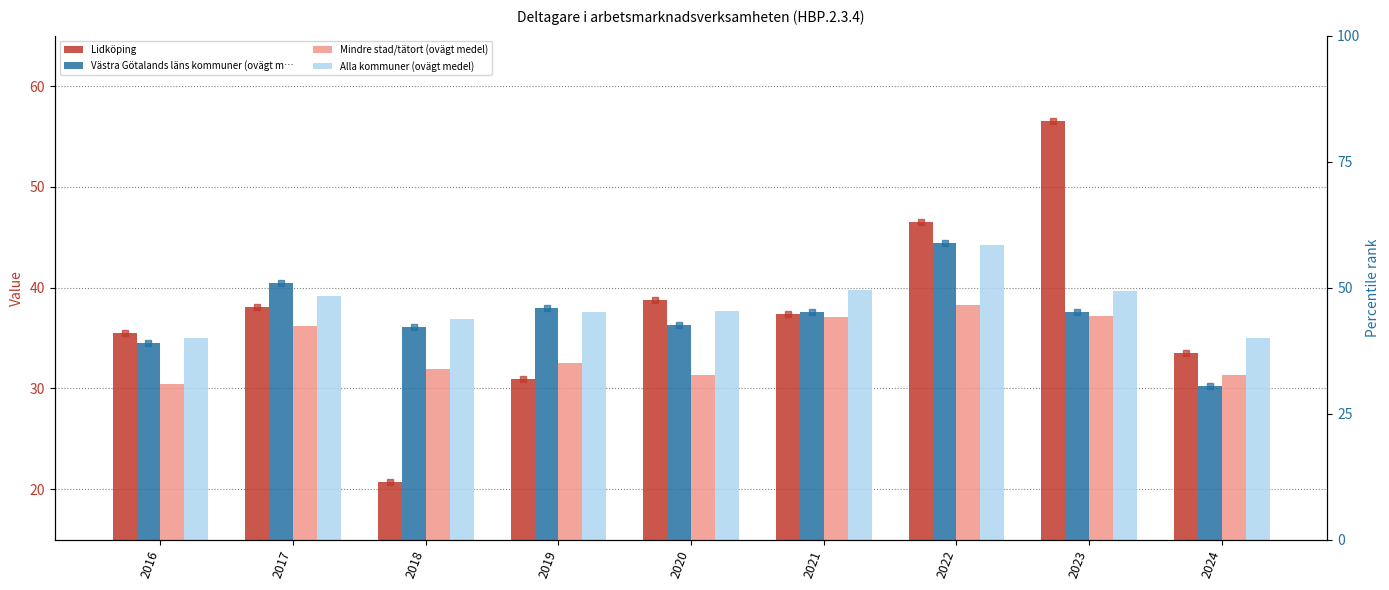

Reading left to right, list all the values displayed in this chart.

Lidköping: 35.5	38.1	20.7	31.0	38.8	37.3	46.5	56.5	33.5
Västra Götalands läns kommuner (ovägt m…: 34.5	40.5	36.1	38.0	36.3	37.6	44.5	37.5	30.2
Mindre stad/tätort (ovägt medel): 30.4	36.2	31.9	32.5	31.3	37.1	38.2	37.1	31.3
Alla kommuner (ovägt medel): 35.0	39.1	36.9	37.6	37.7	39.8	44.3	39.7	35.0
Lidköping (rank): 41.0	46.1	11.4	31.9	47.5	44.7	63.1	83.0	37.0
Västra Götalands läns kommuner (ovägt m… (rank): 39.1	51.0	42.2	46.0	42.6	45.2	58.9	45.1	30.5